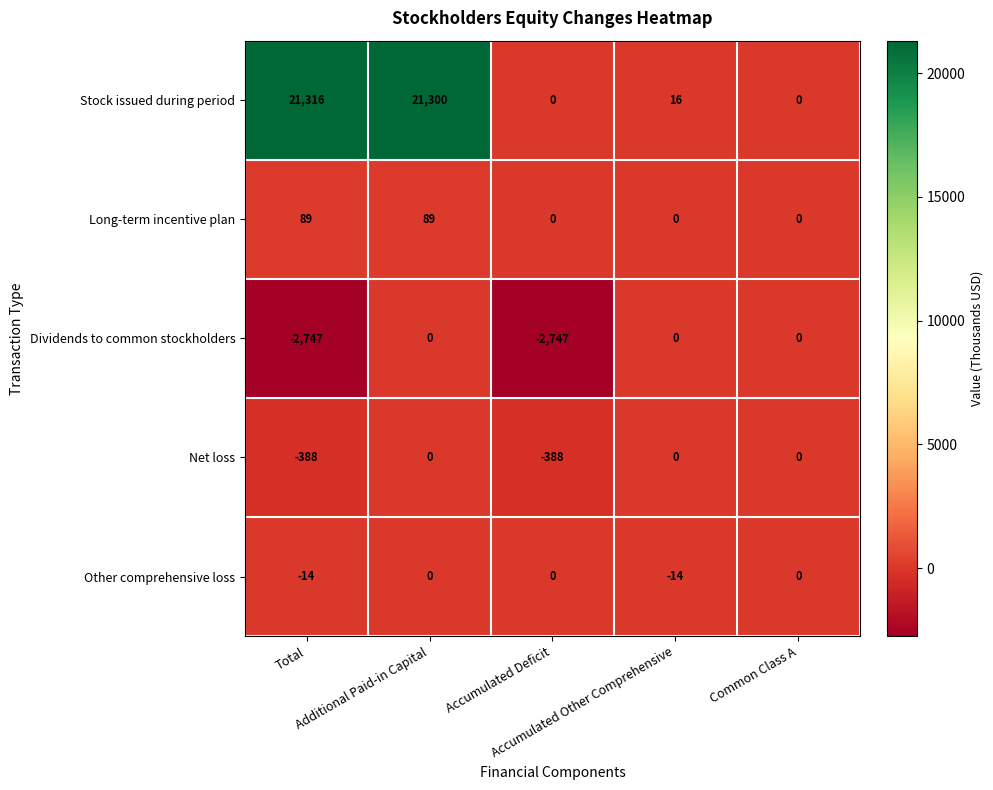

How many data points does each series have?

5